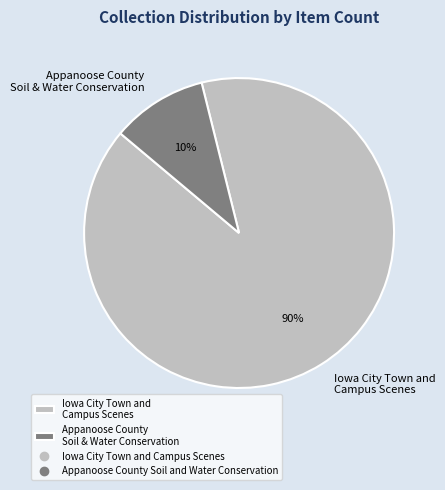

How many segments does this pie chart have?

2